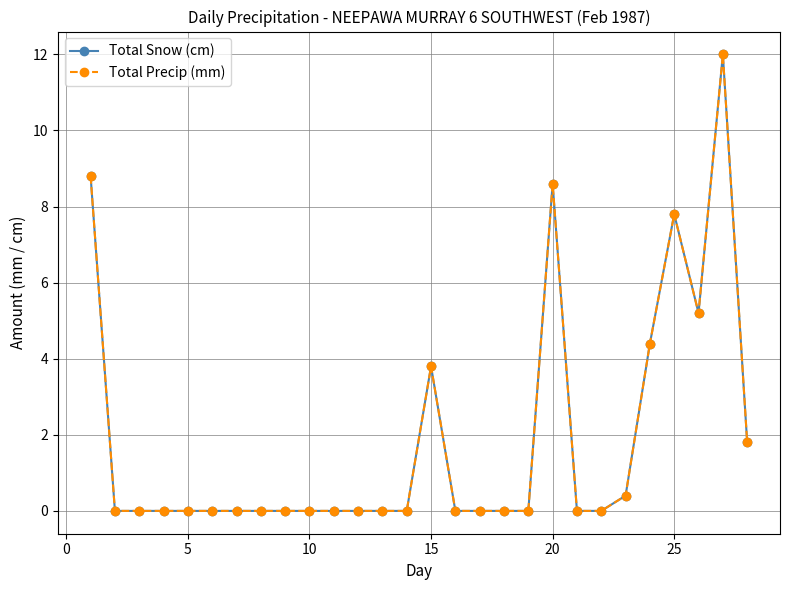

Is this an area chart (filled region under the line)?

No